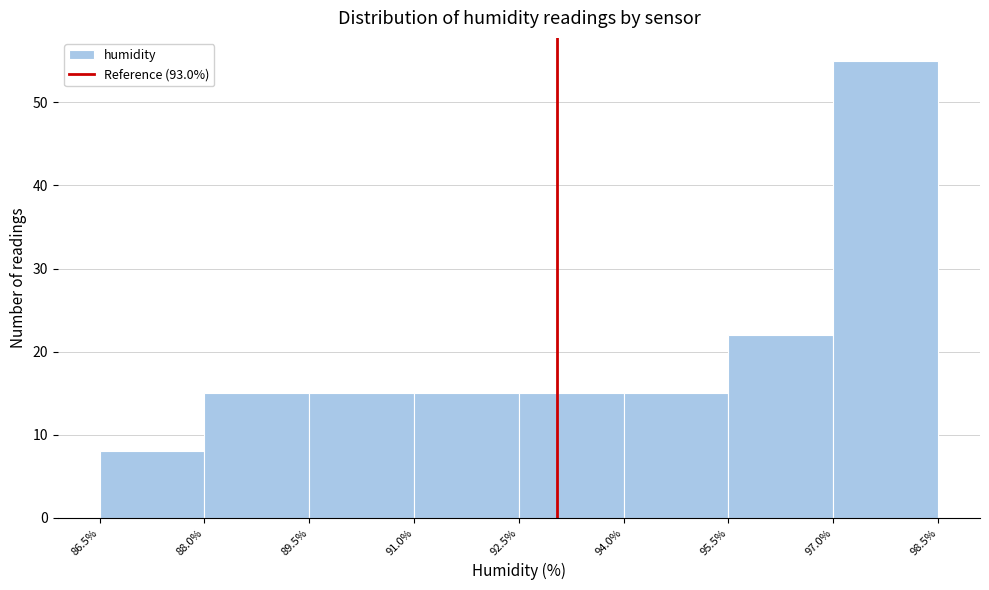

Which range on the x-axis has the tallest bar?

97.0% to 98.5%